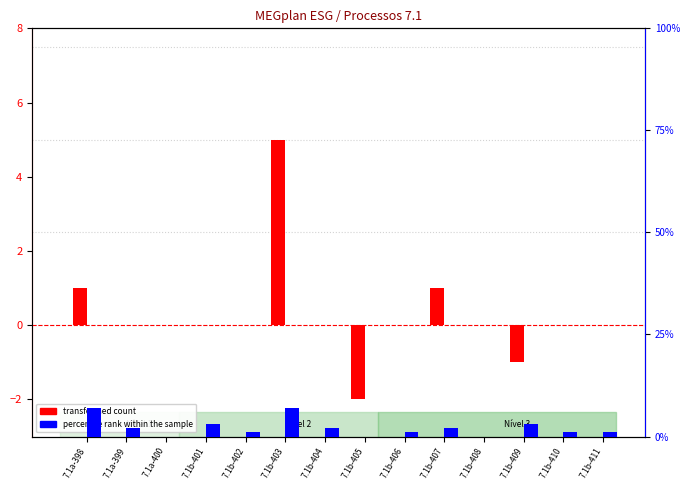

Rank the categories by percentile rank within the sample value from highest to lowest.

7.1a-398, 7.1b-403, 7.1b-401, 7.1b-409, 7.1a-399, 7.1b-404, 7.1b-407, 7.1b-402, 7.1b-406, 7.1b-410, 7.1b-411, 7.1a-400, 7.1b-405, 7.1b-408